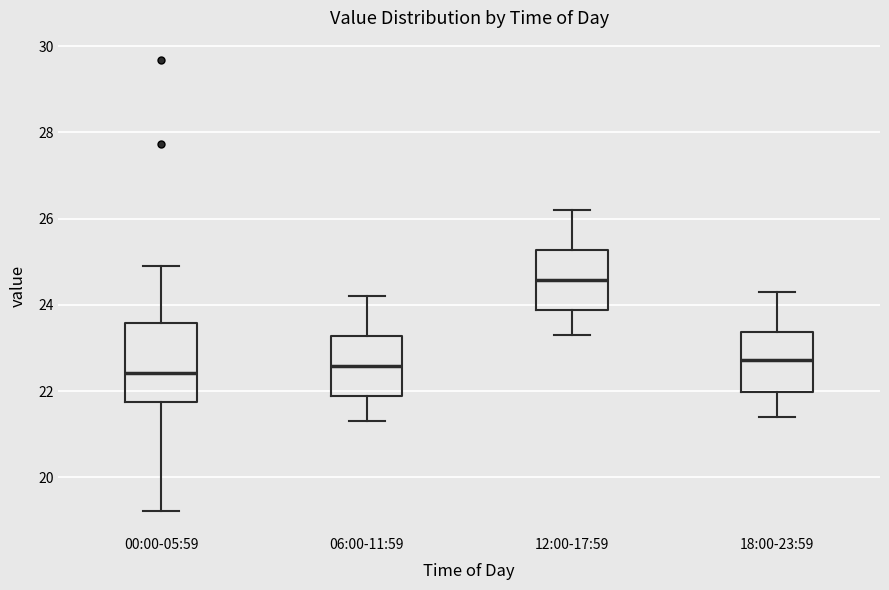

Comparing the boxes themselves (not the whiskers), which one is the tallest?

00:00-05:59